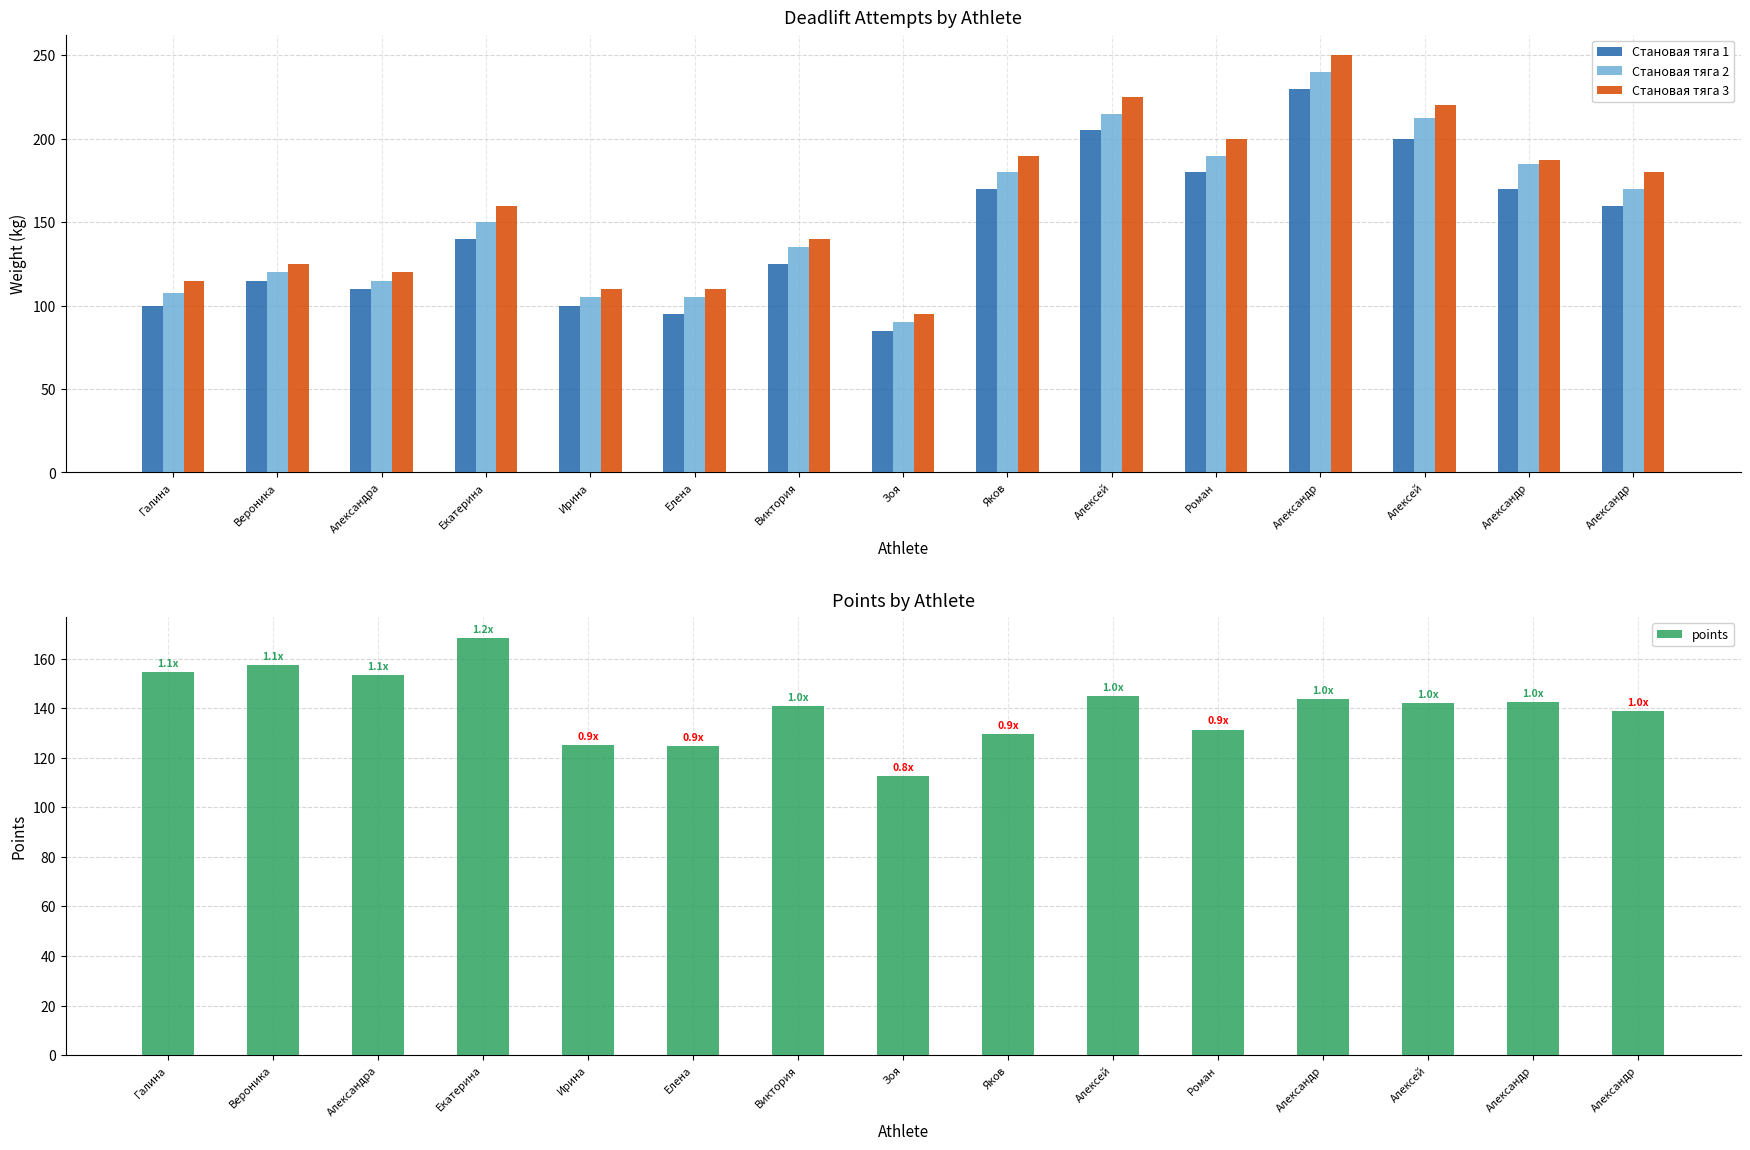

Where does the Становая тяга 2 series first go above 150?

Яков